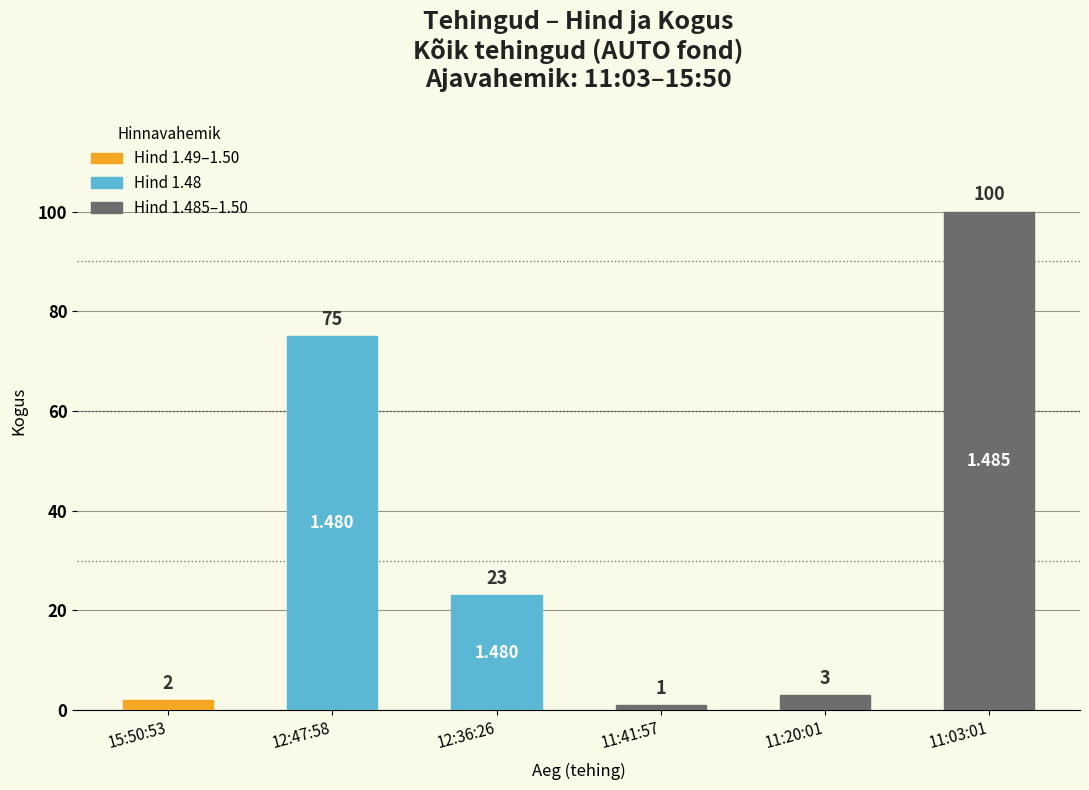

What is the average value?

34